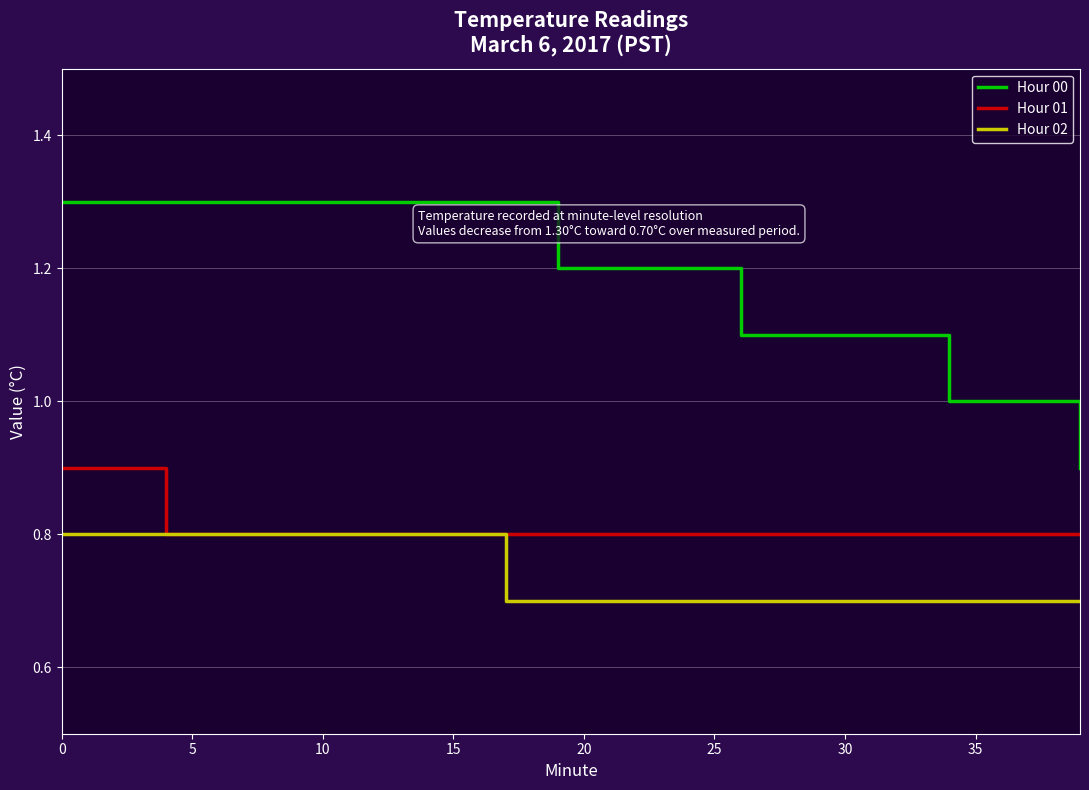

What is the minimum value for Hour 02?

0.7